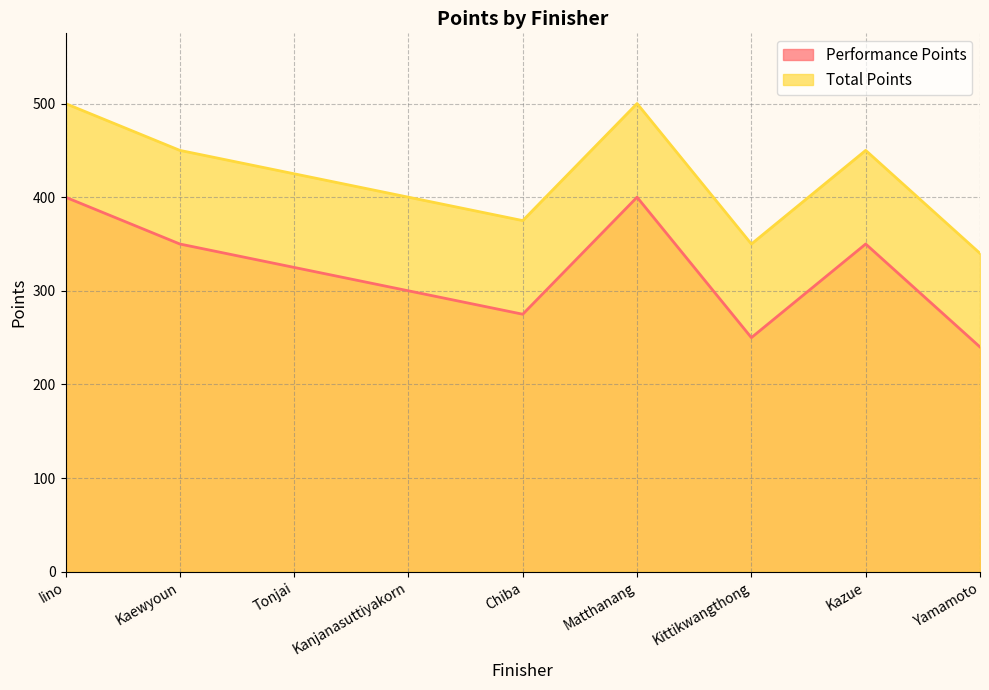

How many interior local peaks does the Total Points series have?

2